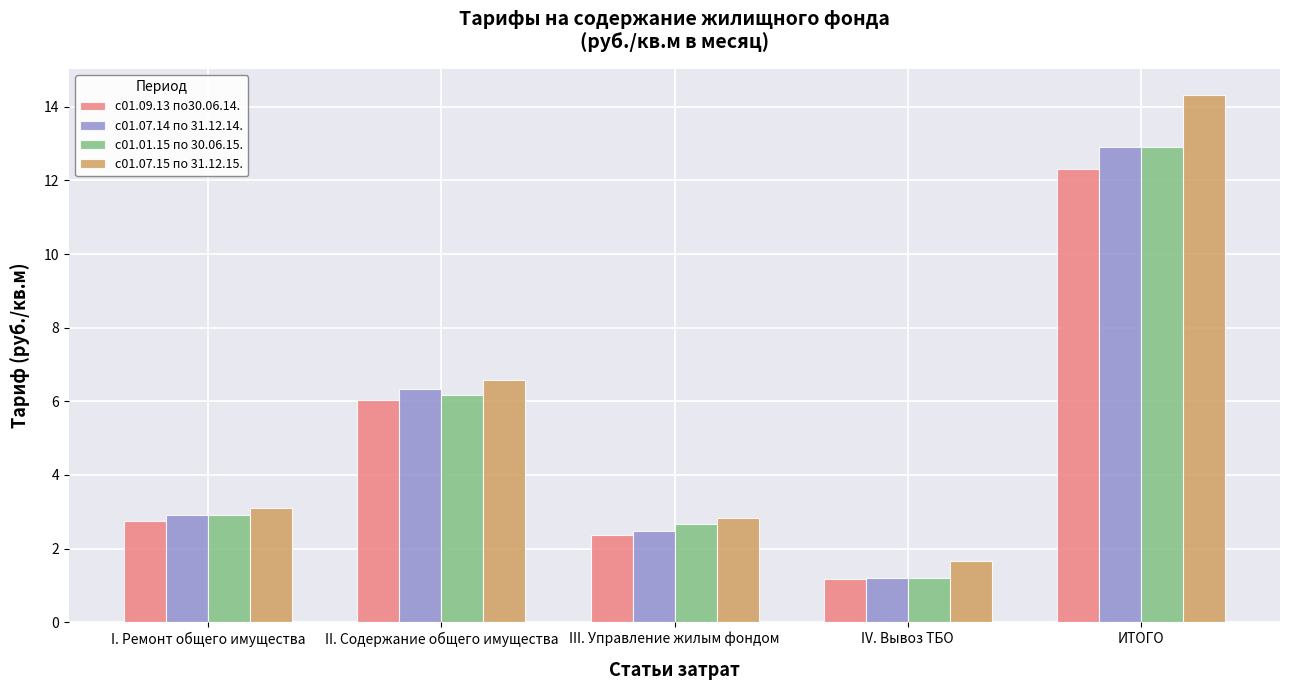

What is the difference between the maximum and minimum values in the с01.07.14 по 31.12.14. series?

11.7